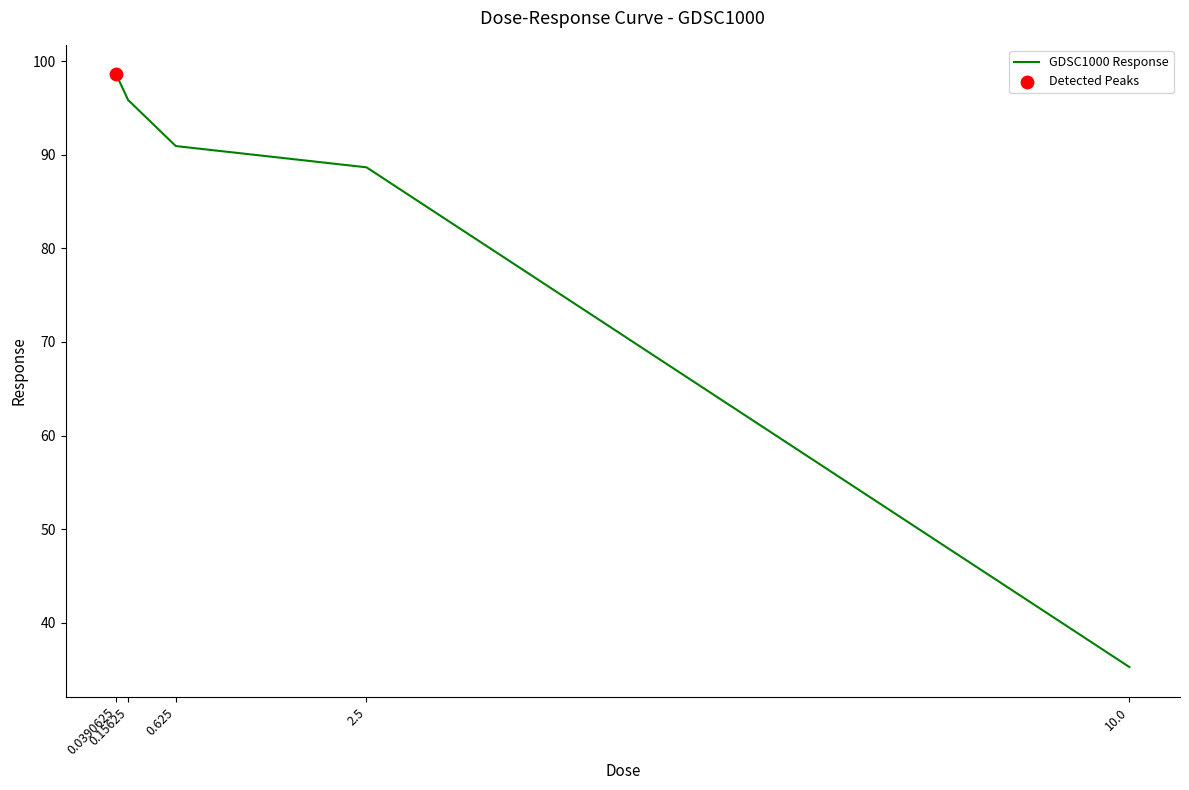

Between 10.0 and 0.625, which is larger?

0.625